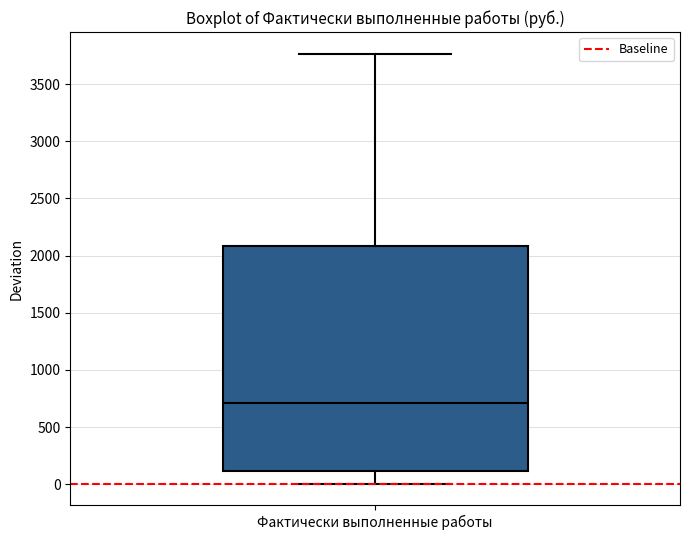

Read this box plot against the y-axis: the position of the median line, the range covered by the box, and the ends of both whiskers. The values are not printed on the chart, so give them approximately, as read against the axis.

median 700, box 100 to 2100, whiskers 0 to 3750